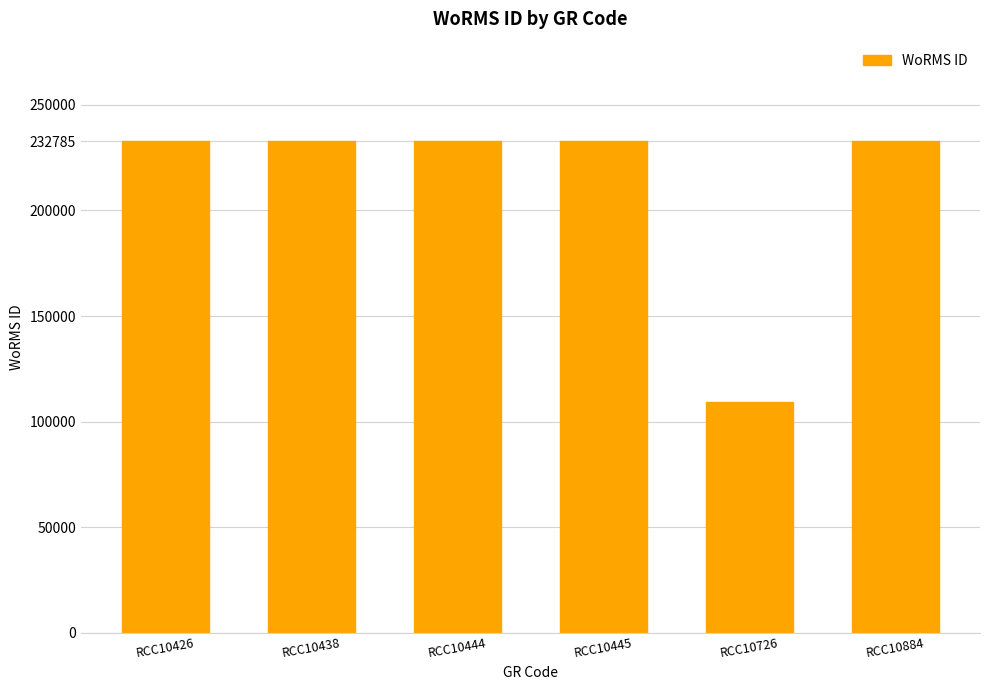

What value does the data have at RCC10426, to the nearest 50?

232800